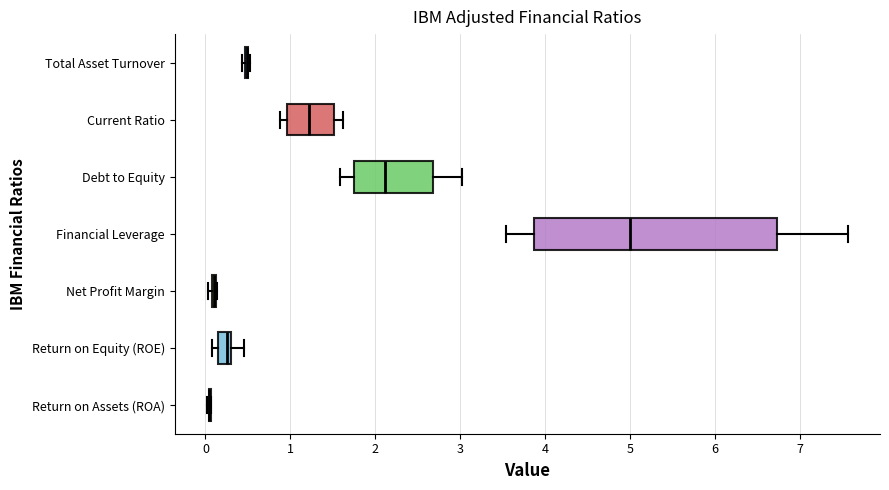

Which box is the widest, from its left edge to its right edge?

Financial Leverage